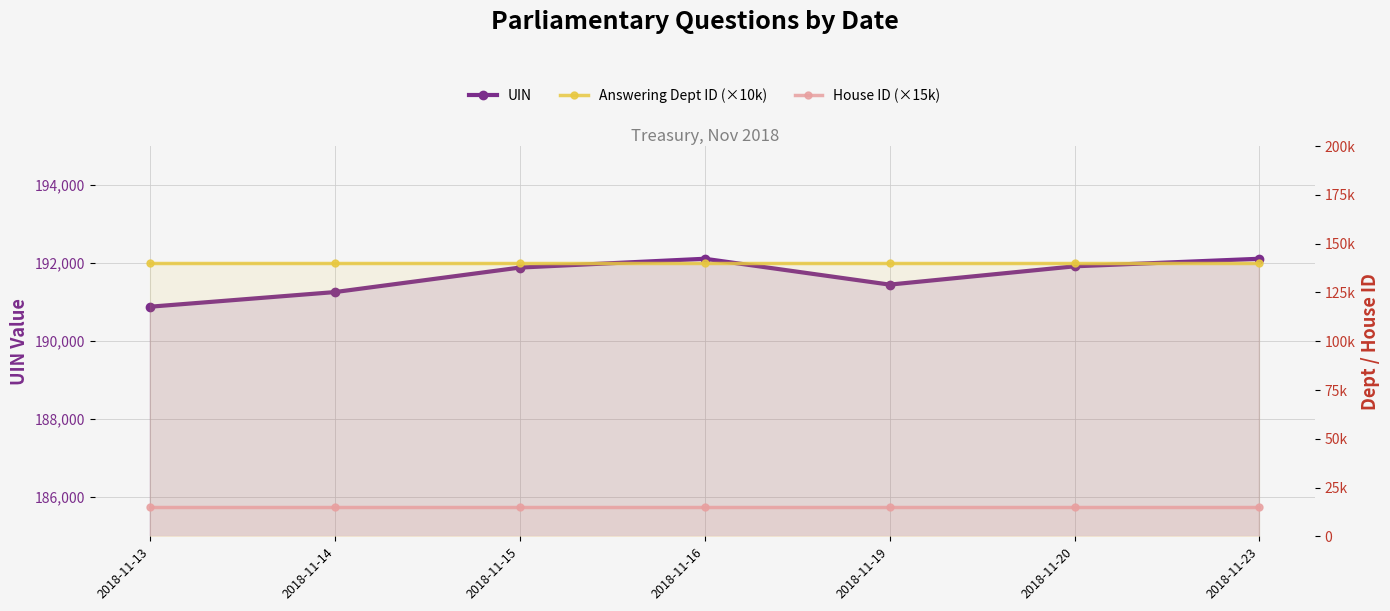

At 2018-11-20, list the series in order from smallest to largest.

House ID (×15k), Answering Dept ID (×10k), UIN